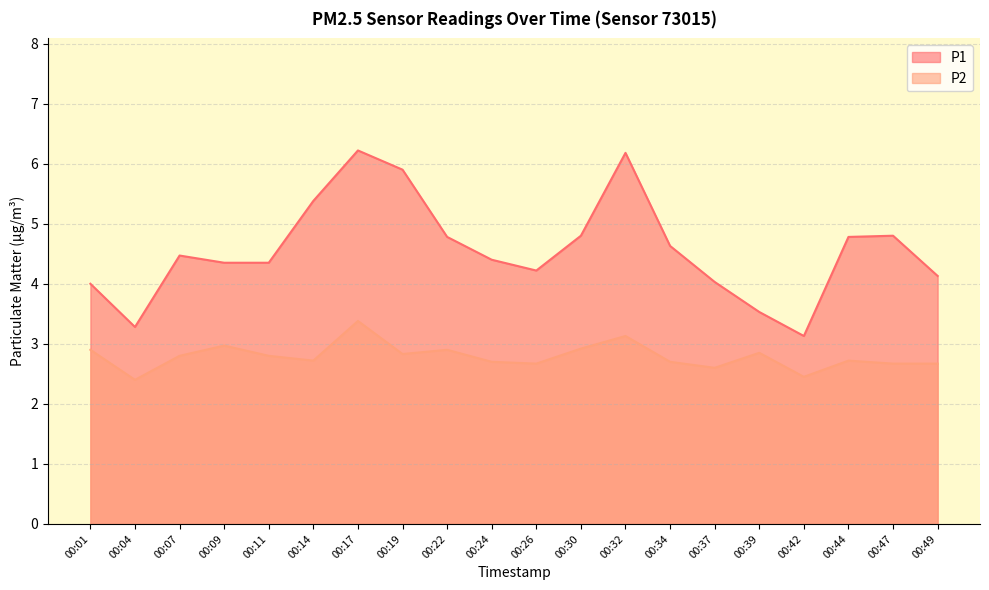

In P2, how many points are higher than both neighbors (excluding endpoints)?

6